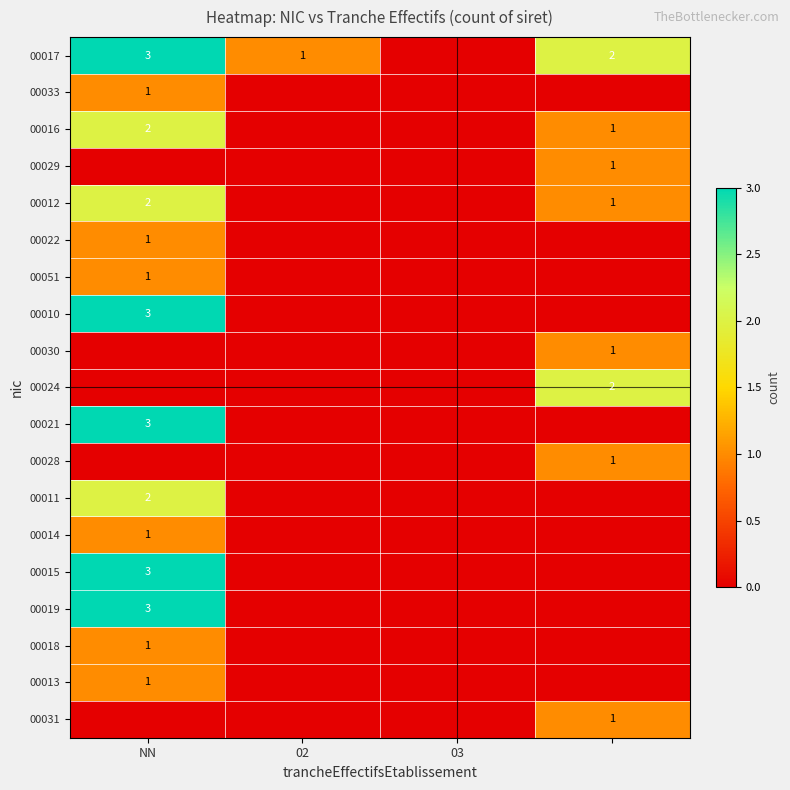

How many data points does each series have?

4